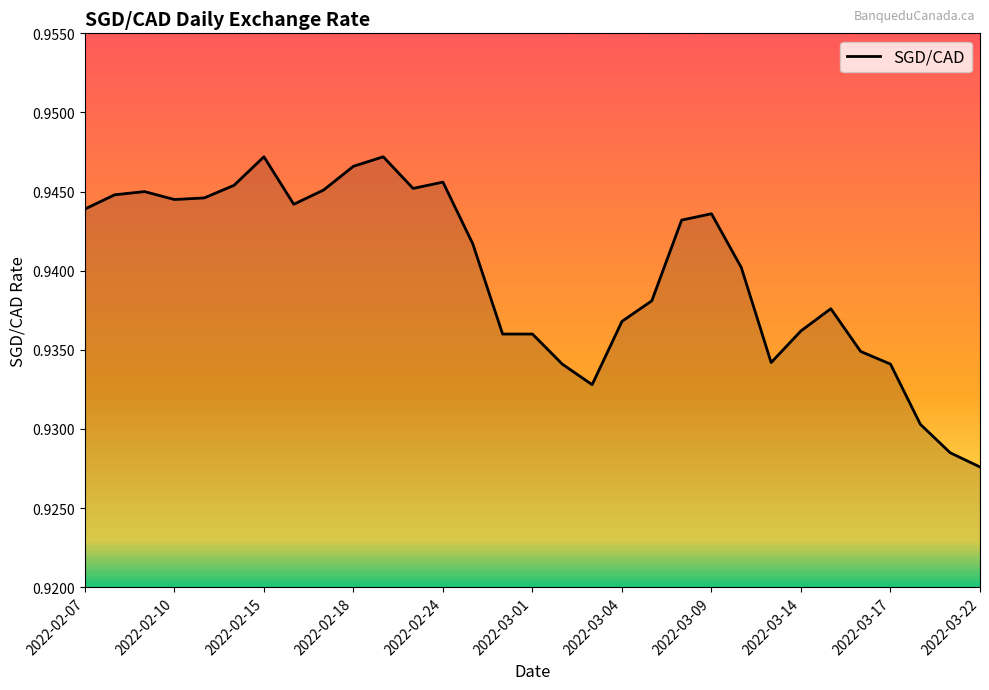

Is this an area chart (filled region under the line)?

Yes